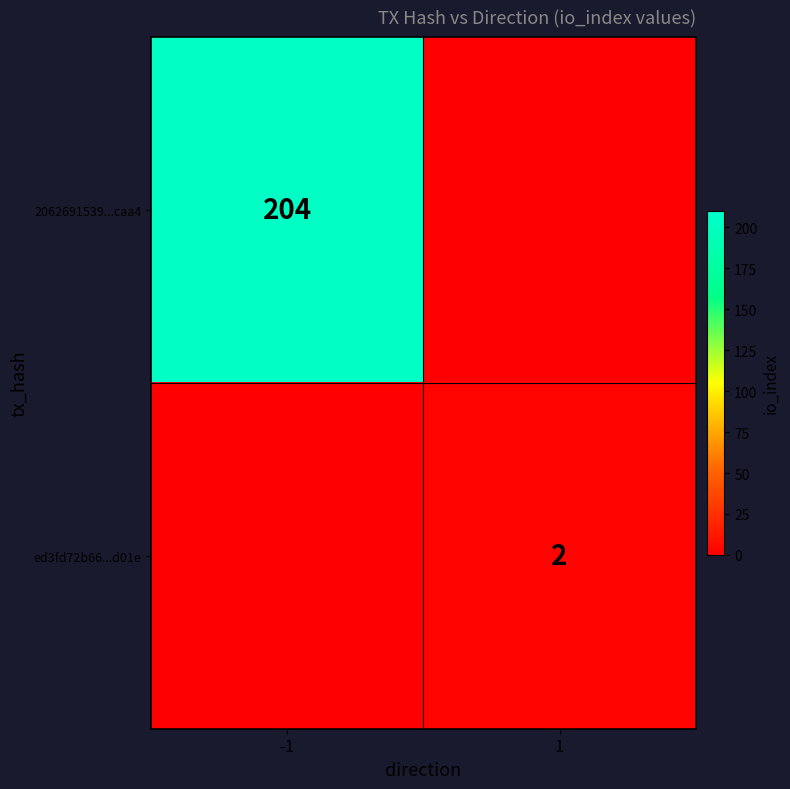

The value of 2062691539...caa4 at -1 is 360. True or false?

False